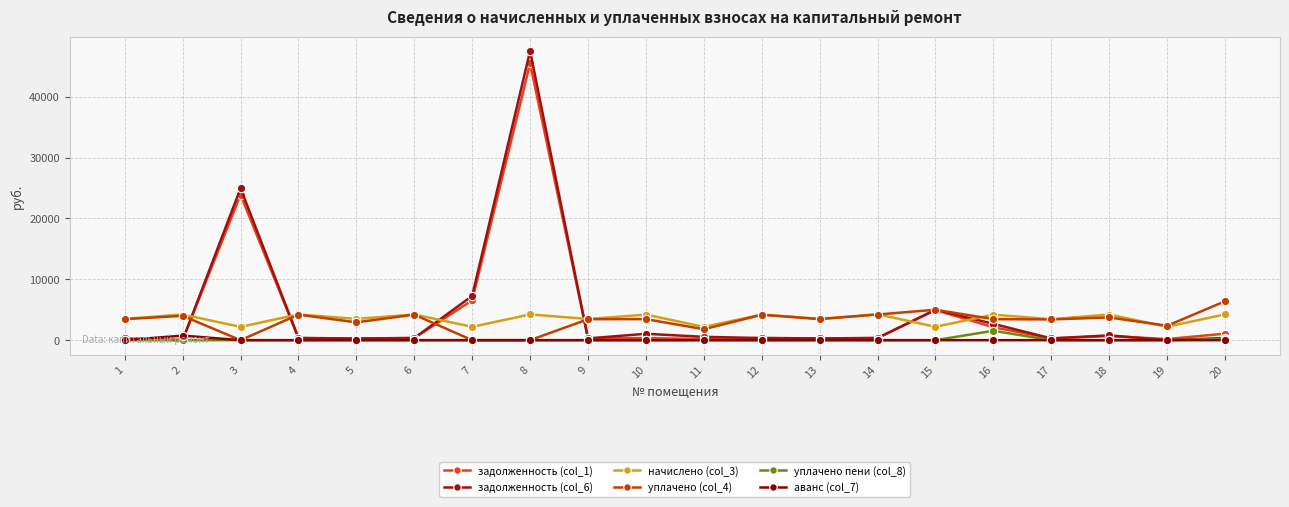

At which category is the sum across all series the highest?

8